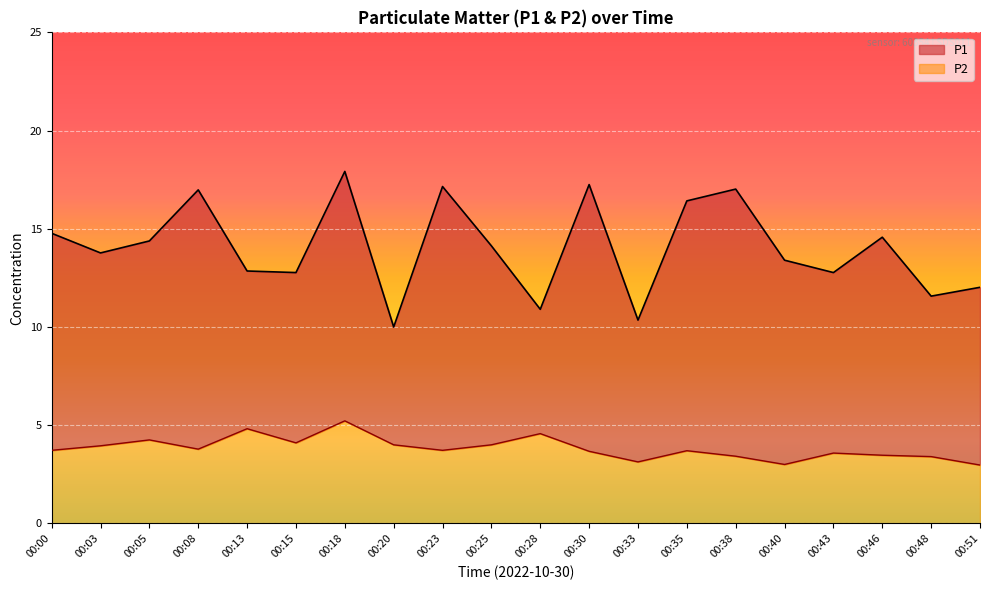

What is the total value across all series at 00:25?

14.1